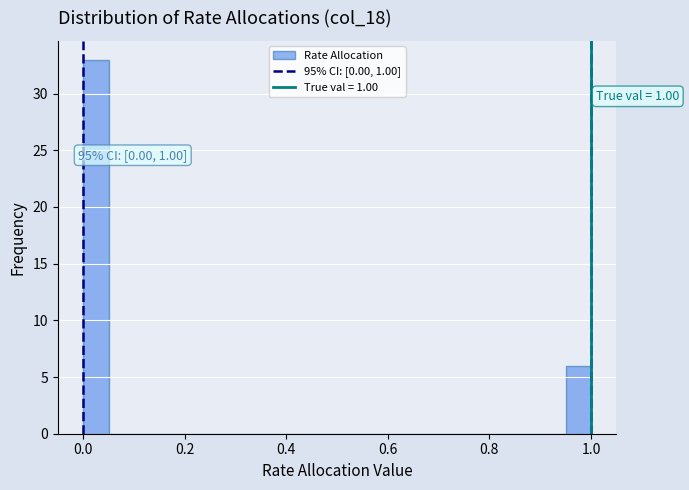

Read against the x-axis, roughly where is the centre of the tallest bar?

0.02